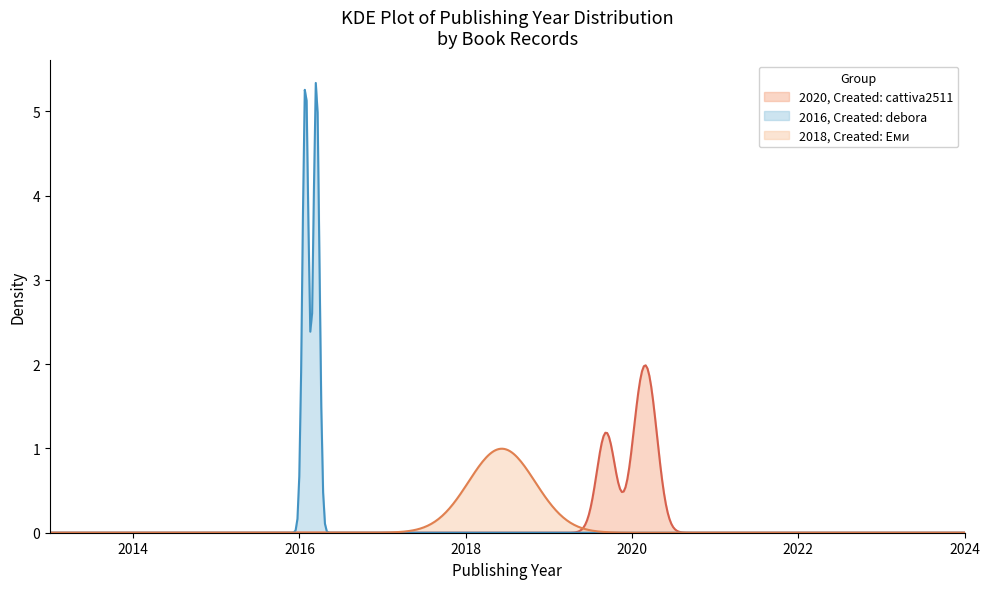

Rank the series by their maximum value, from highest to lowest.

2016, Created: debora, 2020, Created: cattiva2511, 2018, Created: Еми